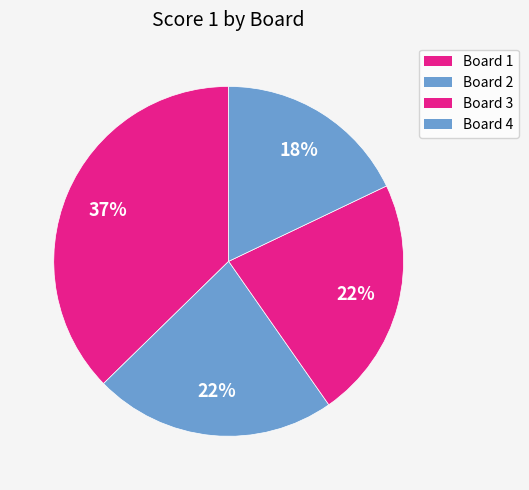

Approximately how many times larger is the value at Board 1 compared to Board 2?

1.7